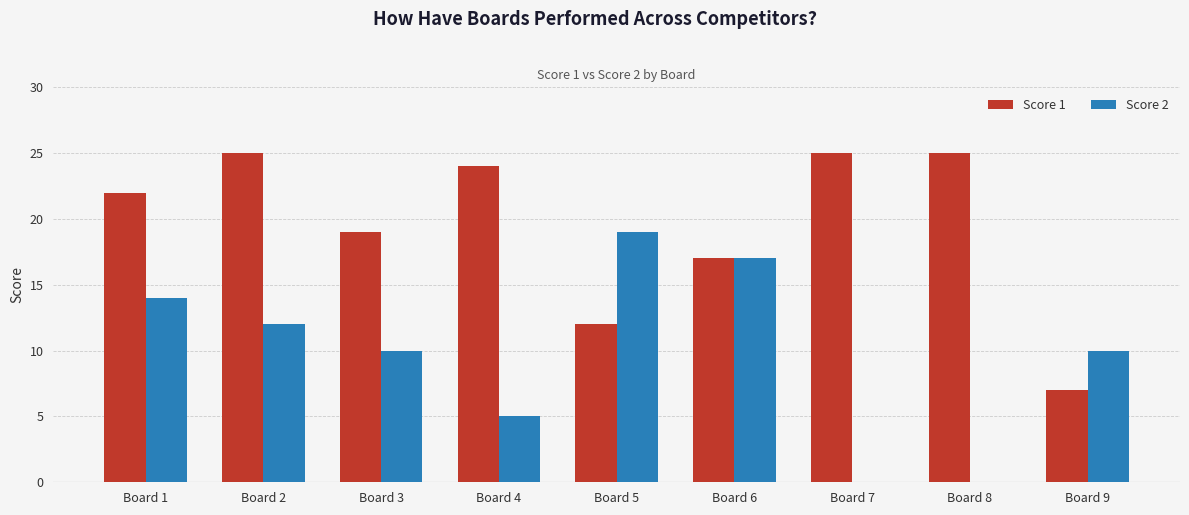

The Score 2 series shows 10 at Board 9. True or false?

True